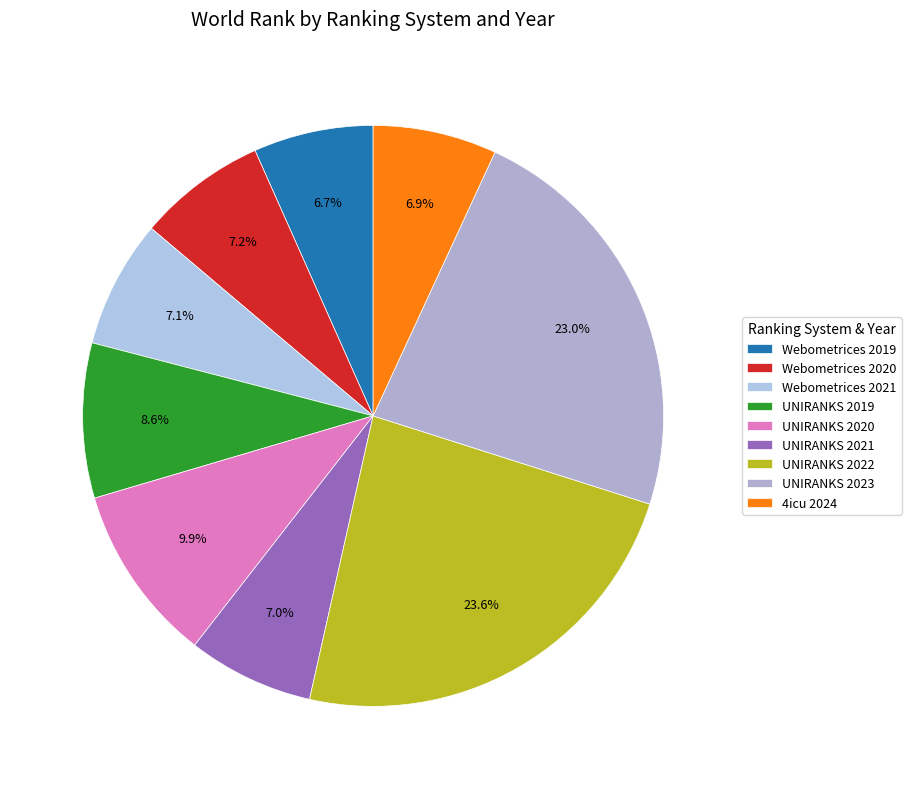

True or false: UNIRANKS 2020 accounts for 10% of the total.

True